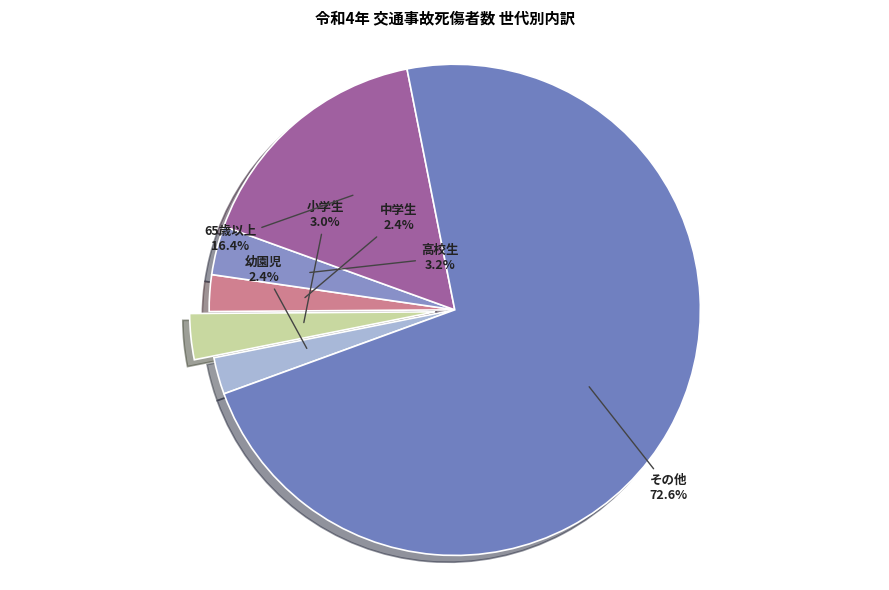

Is the sum of その他 and 小学生 greater than half?

Yes